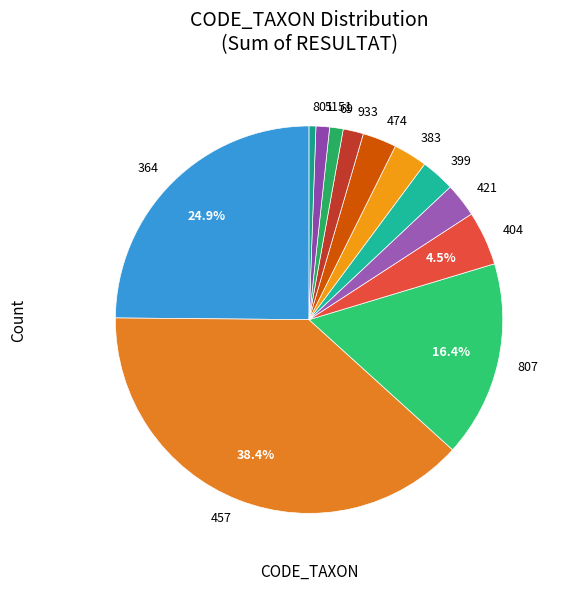

How many slices are in this pie chart?

12